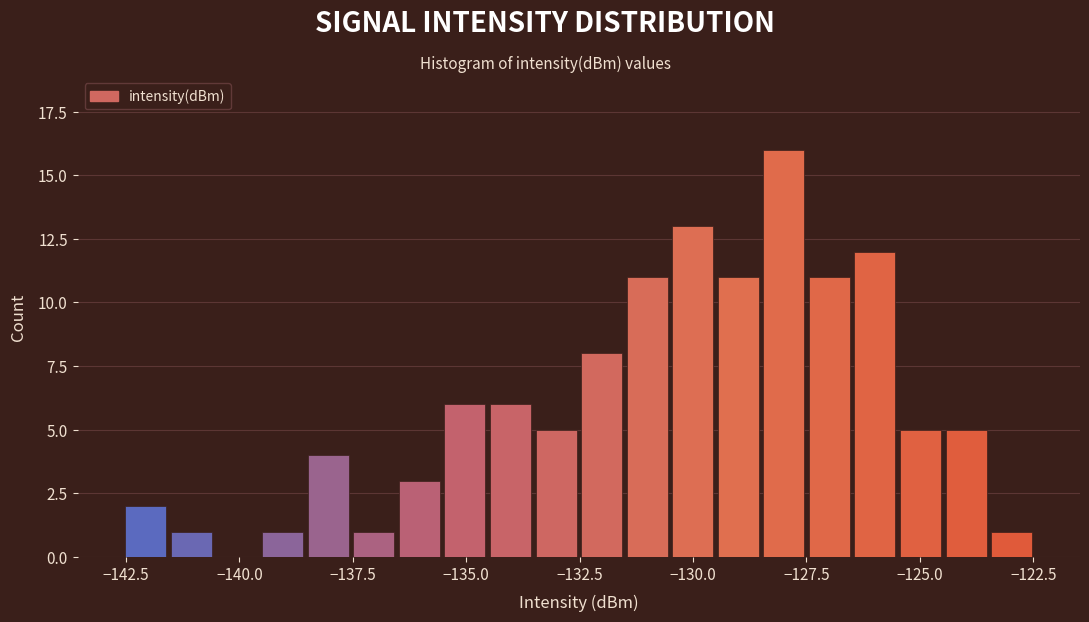

Around what value on the x-axis is the tallest bar? Give the approximate position of its centre, as read against the axis.

-128.0